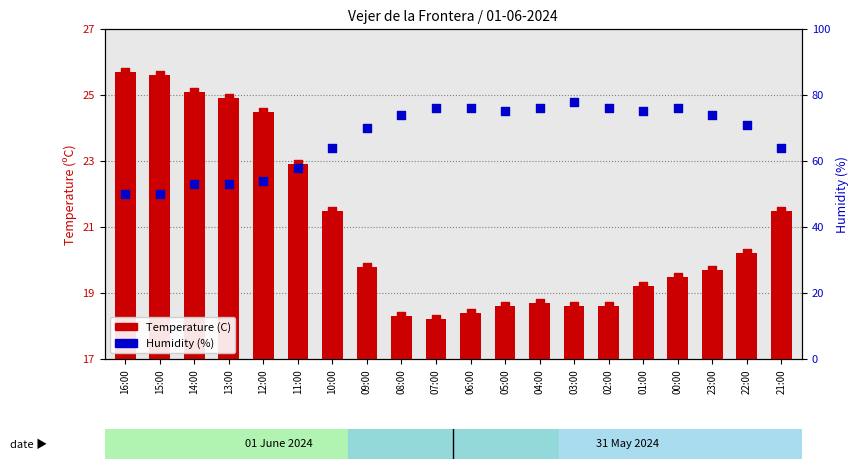

What are all the series names shown in the legend?

Temperature (C), Humidity (%)